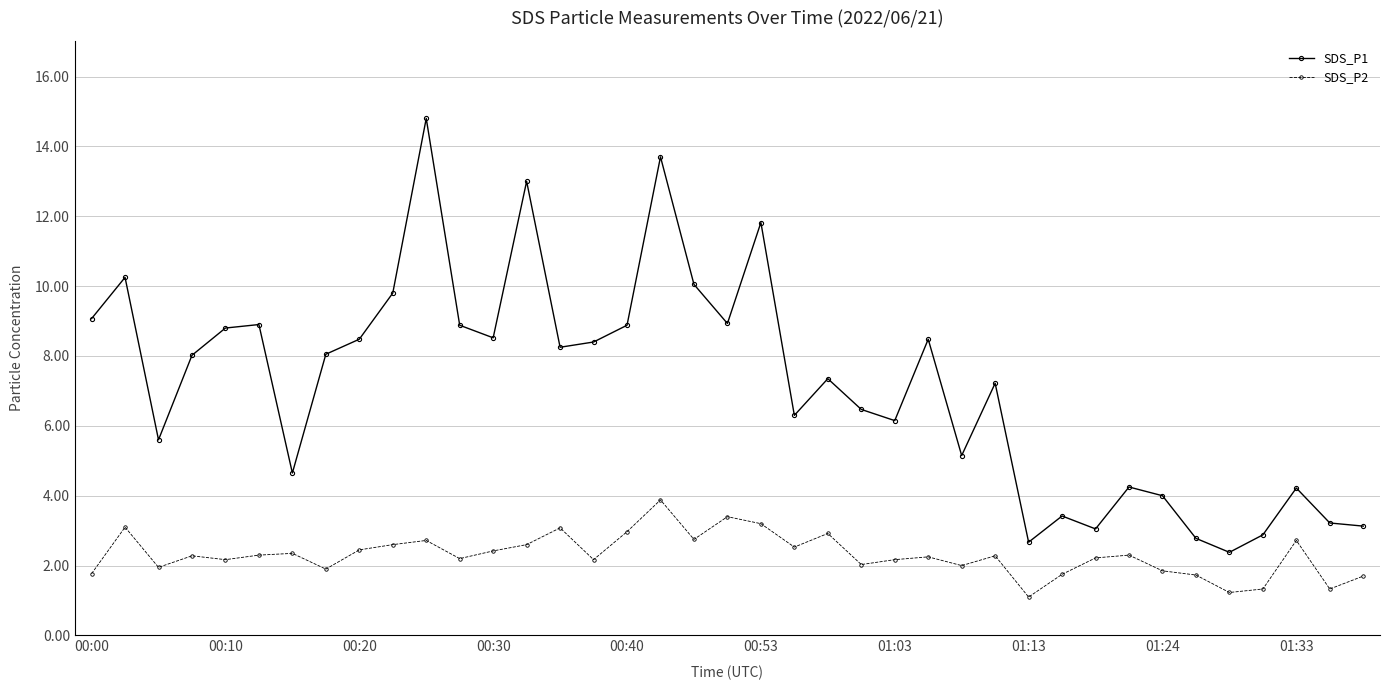

Rank the series by their average value, from lowest to highest.

SDS_P2, SDS_P1